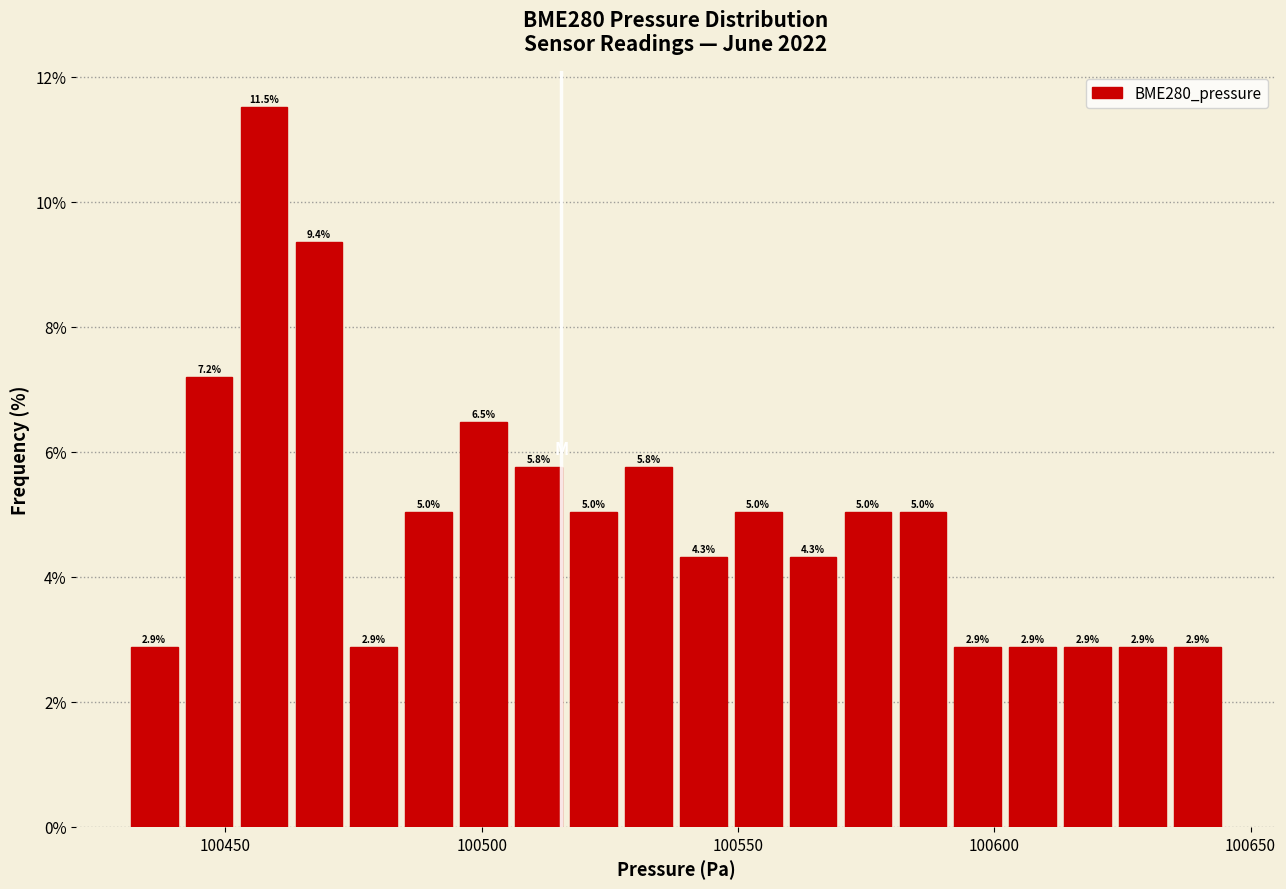

Around what value on the x-axis is the tallest bar? Give the approximate position of its centre, as read against the axis.

100460